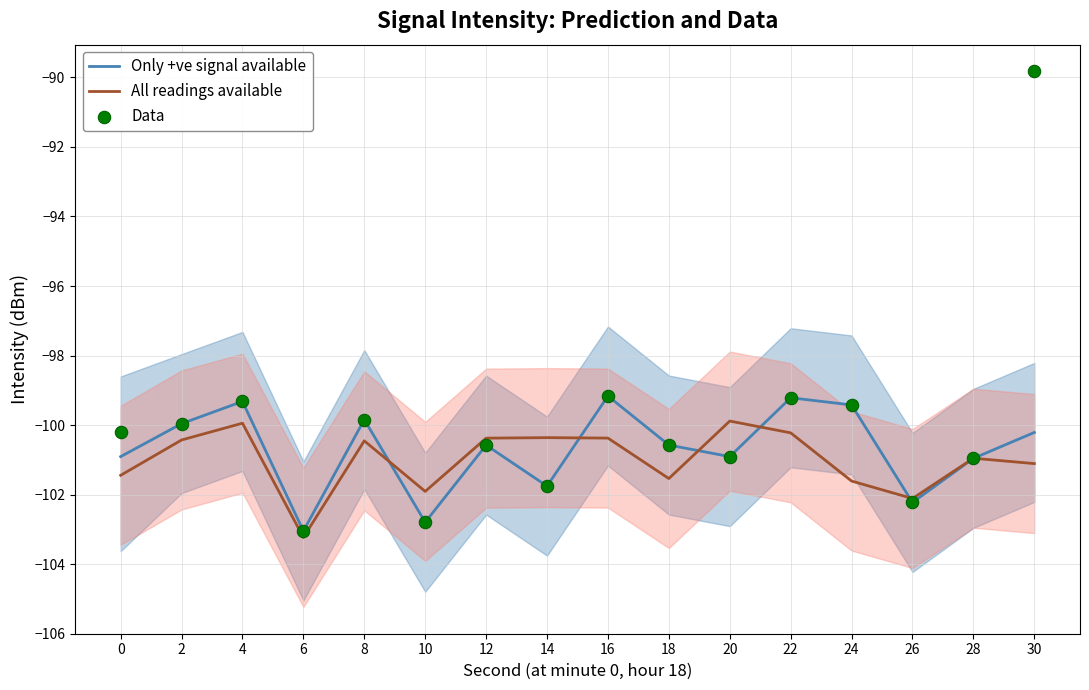

At how many categories does at least one series exceed -91?

1